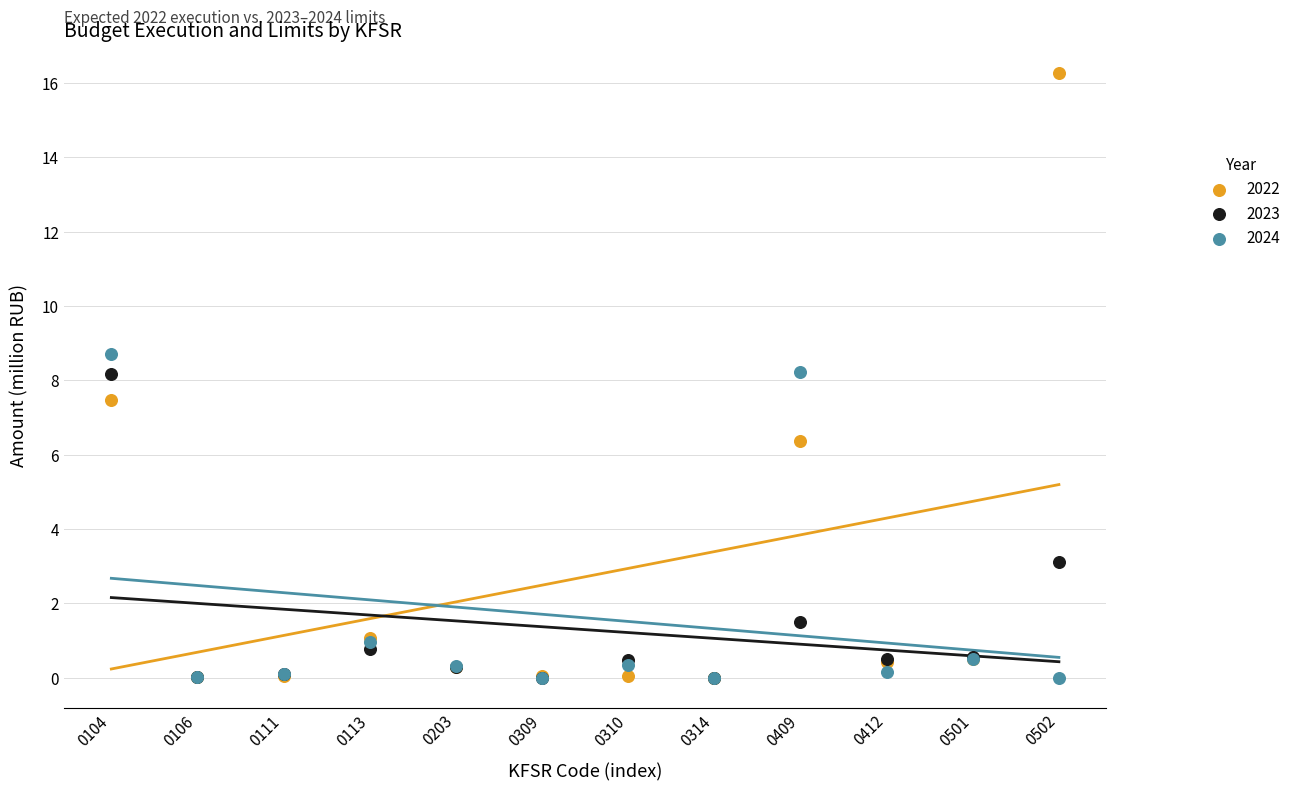

What are all the series names shown in the legend?

2022, 2023, 2024